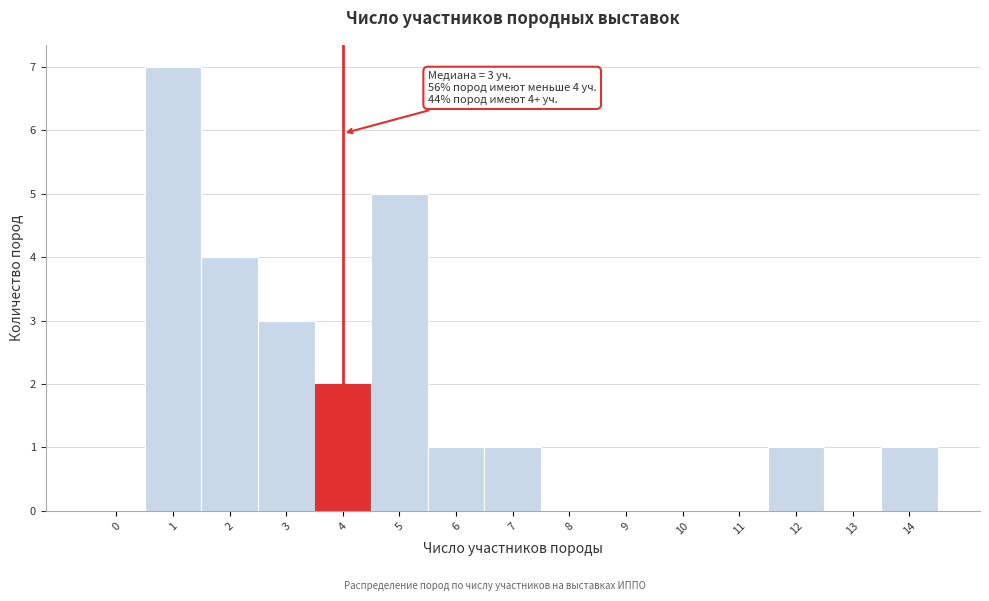

Reading left to right, transcribe all the data shown in this chart.

0=0	1=7	2=4	3=3	4=2	5=5	6=1	7=1	8=0	9=0	10=0	11=0	12=1	13=0	14=1